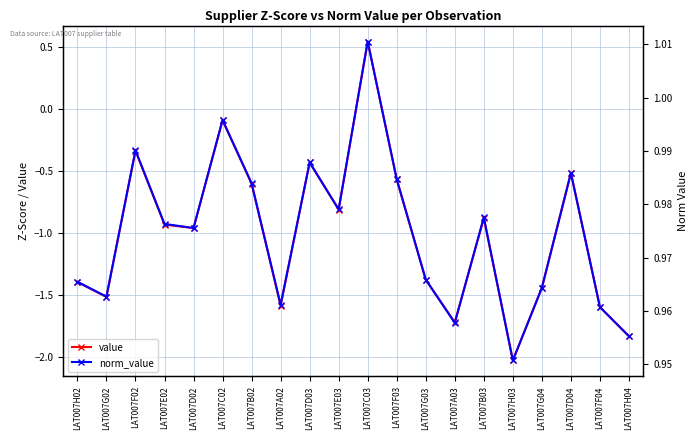

Which series has the largest range (max minus min)?

value